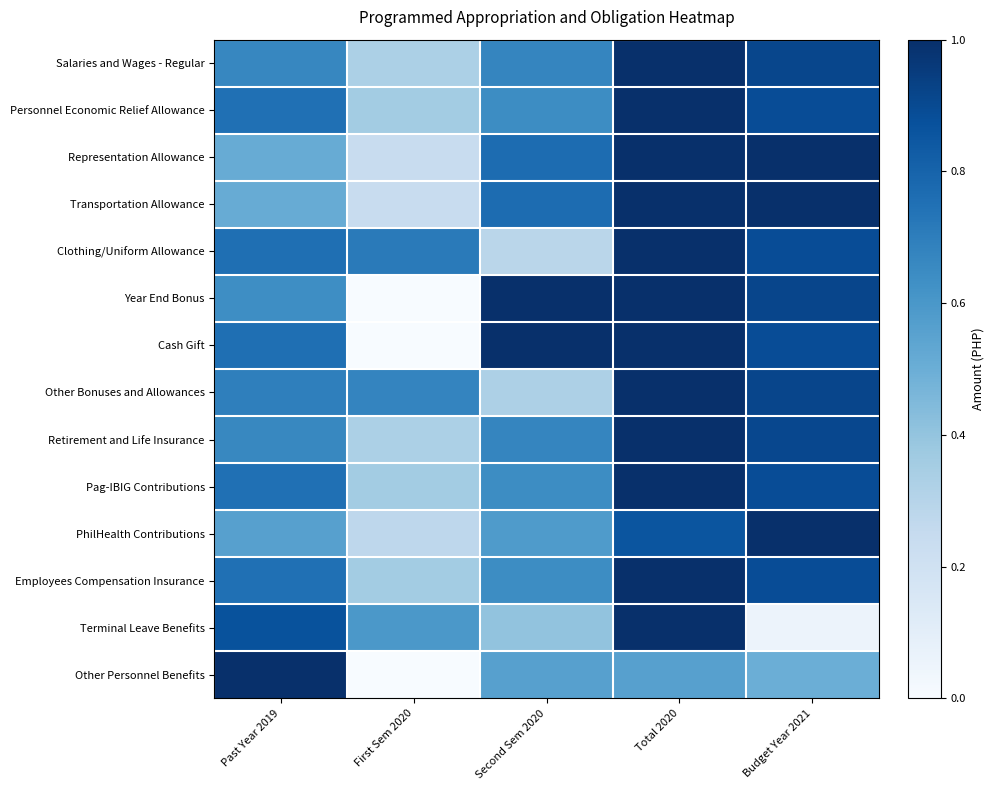

Rank the series at Second Sem 2020 from lowest to highest value.

Clothing/Uniform Allowance, Other Bonuses and Allowances, Terminal Leave Benefits, Other Personnel Benefits, PhilHealth Contributions, Pag-IBIG Contributions, Personnel Economic Relief Allowance, Employees Compensation Insurance, Salaries and Wages - Regular, Retirement and Life Insurance, Representation Allowance, Transportation Allowance, Year End Bonus, Cash Gift